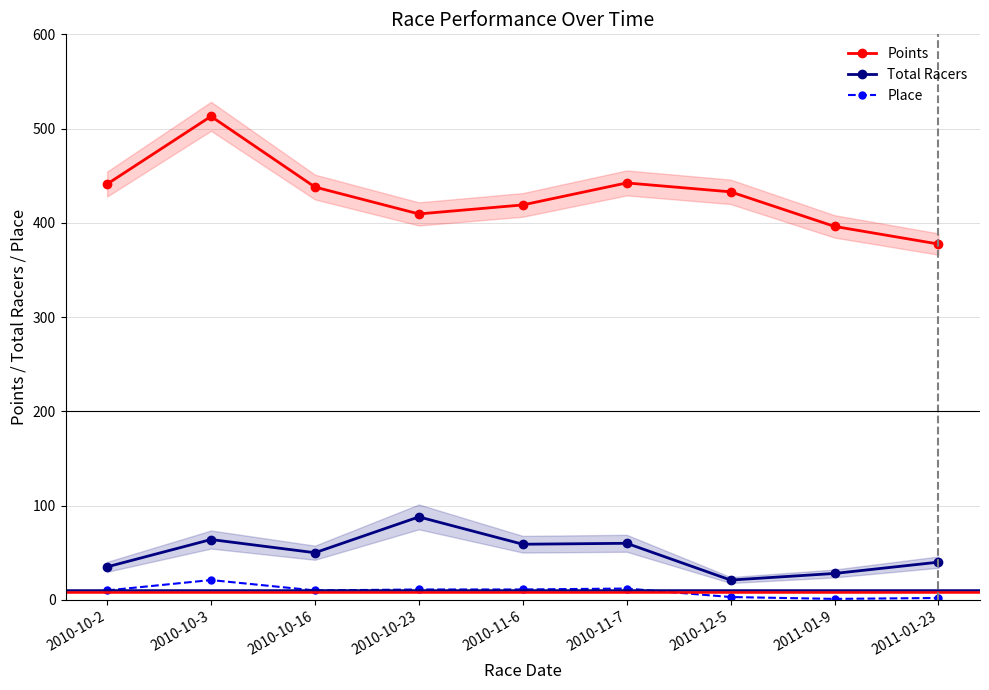

What is the lowest value of the Place series?

1.0